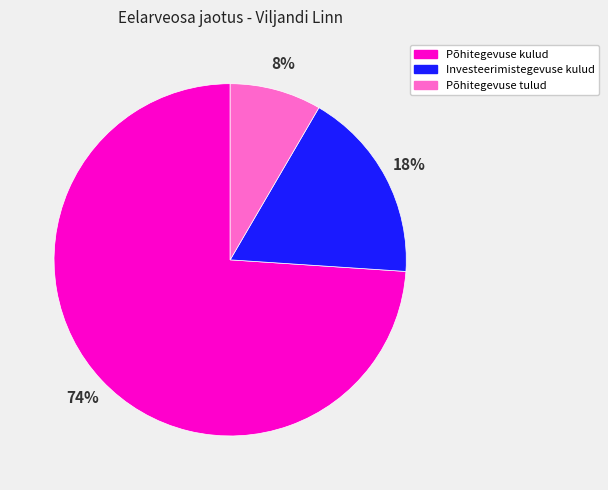

To the nearest percent, what portion does Põhitegevuse tulud represent?

8%